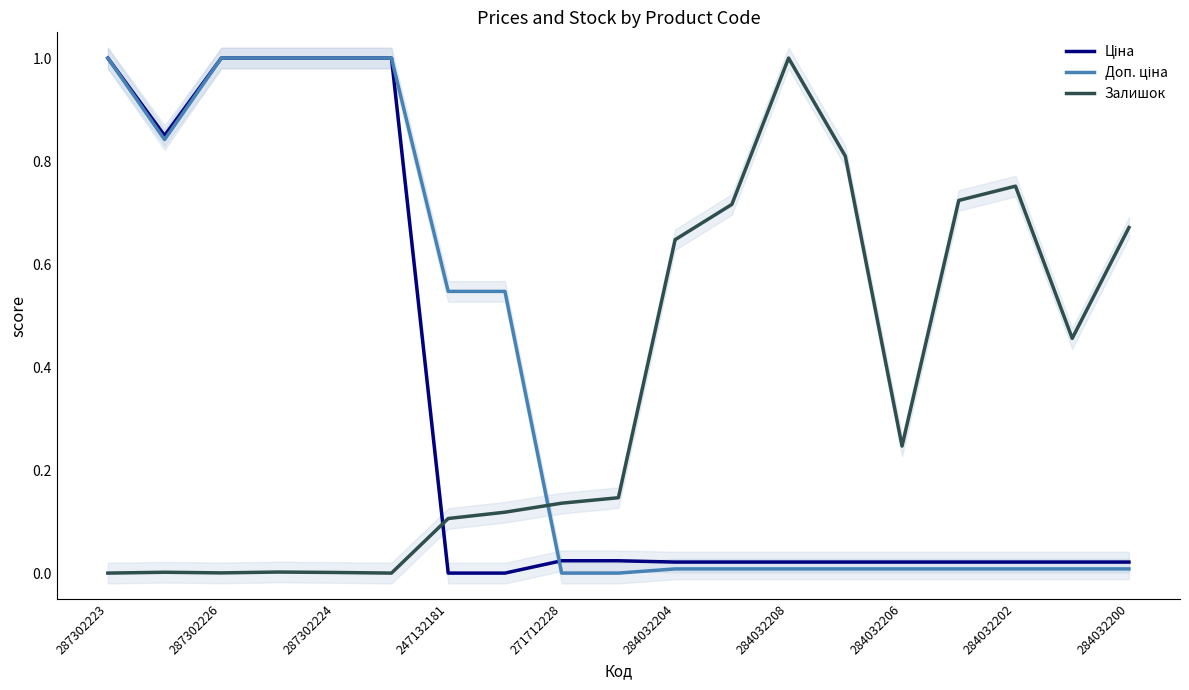

Reading left to right, transcribe all the data shown in this chart.

Ціна: 1.0	0.8	1.0	1.0	1.0	1.0	0.0	0.0	0.0	0.0	0.0	0.0	0.0	0.0	0.0	0.0	0.0	0.0	0.0
Доп. ціна: 1.0	0.8	1.0	1.0	1.0	1.0	0.5	0.5	0.0	0.0	0.0	0.0	0.0	0.0	0.0	0.0	0.0	0.0	0.0
Залишок: 0.0	0.0	0.0	0.0	0.0	0.0	0.1	0.1	0.1	0.1	0.6	0.7	1.0	0.8	0.2	0.7	0.8	0.5	0.7